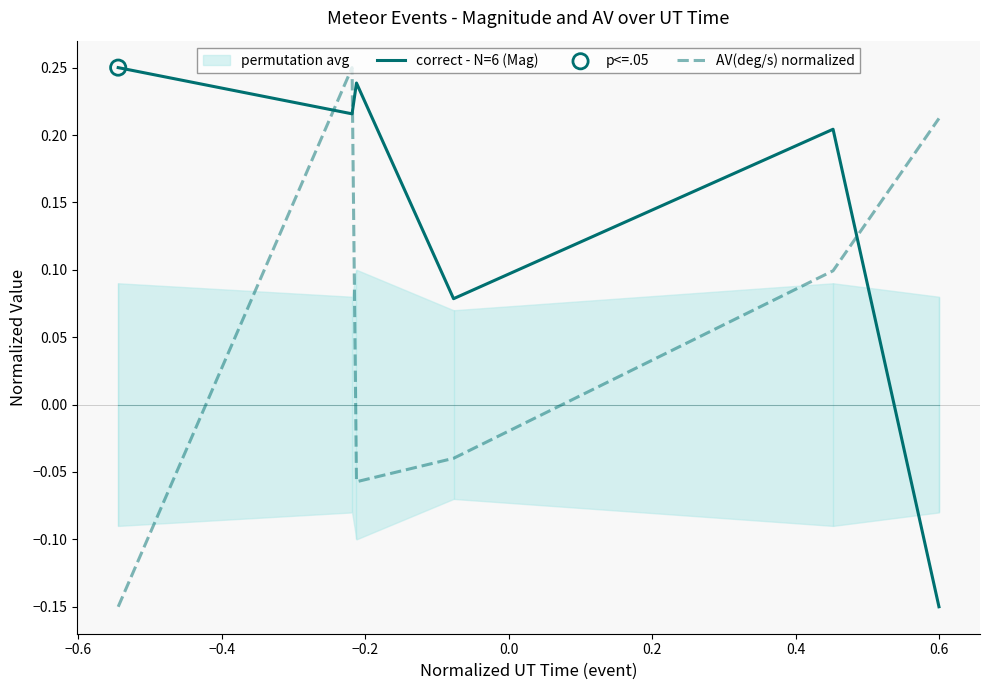

Which series contains the highest Y value?

correct - N=6 (Mag)